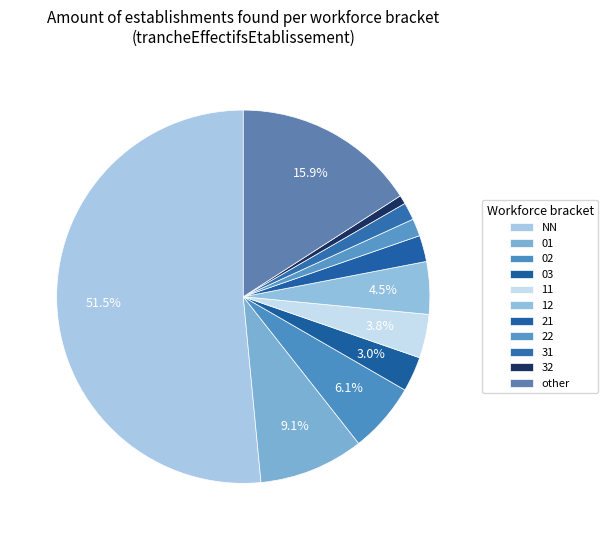

Is 31 the majority of the pie?

No